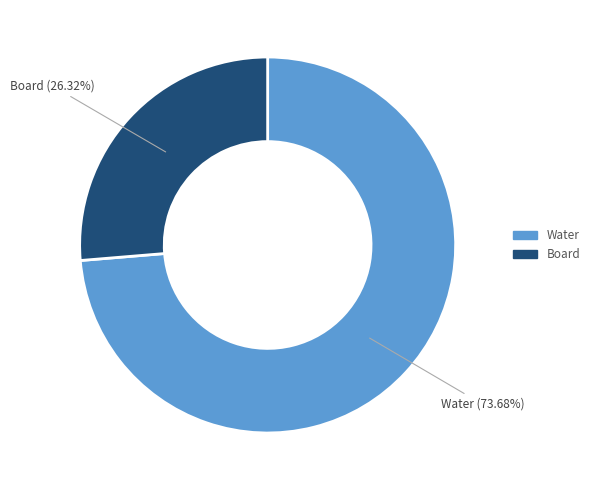

True or false: Water accounts for 68% of the total.

False